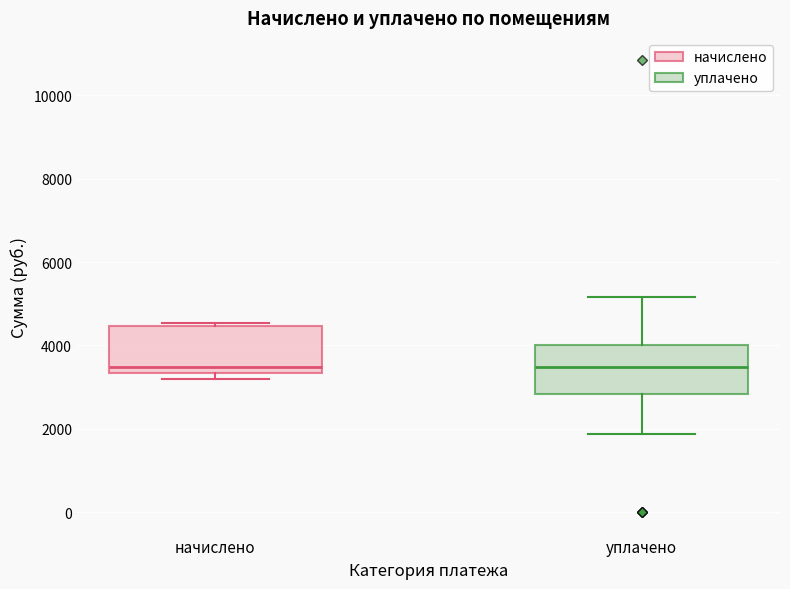

Where is the upper edge of the box for начислено on the y-axis? The values are not printed on the chart, so give them approximately, as read against the axis.

4400